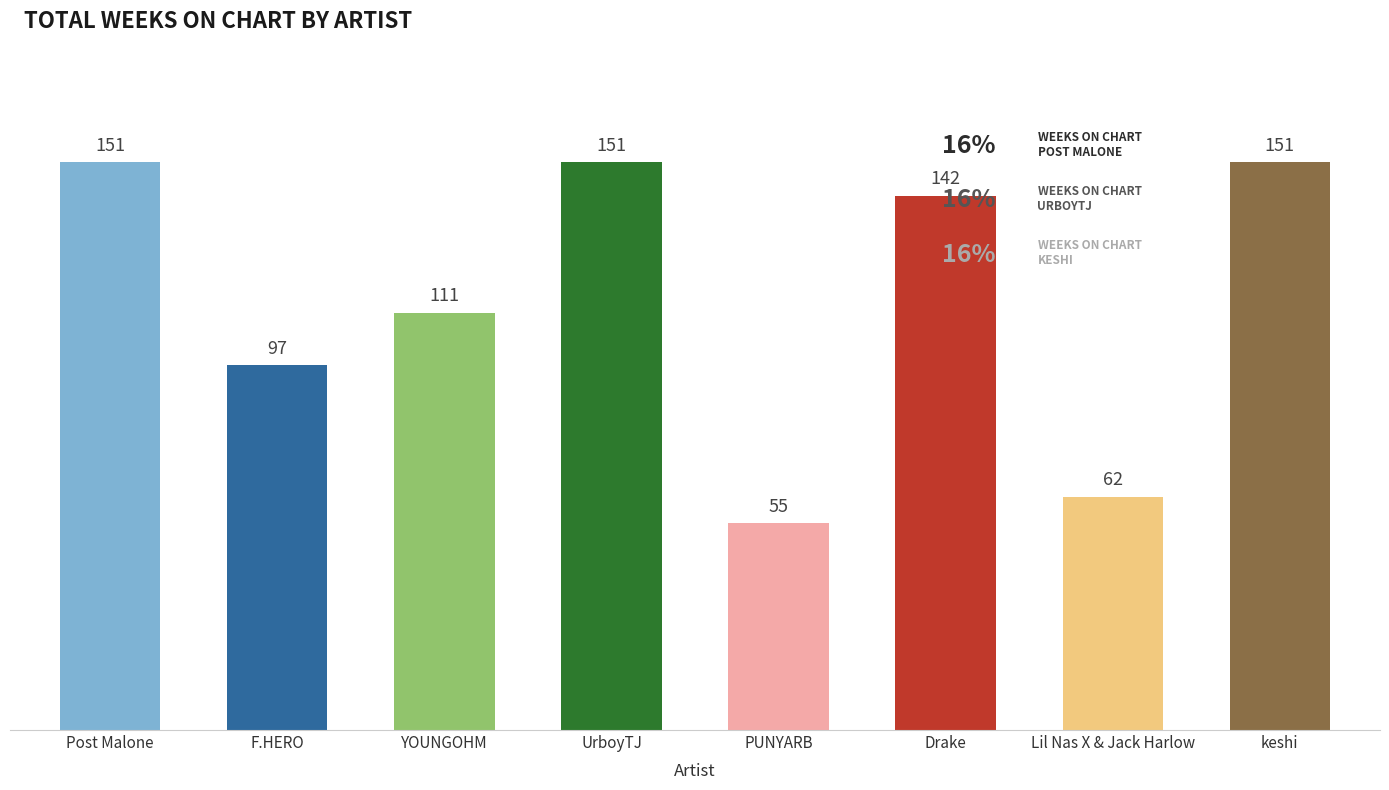

What is the sum of the values at keshi and UrboyTJ?

302